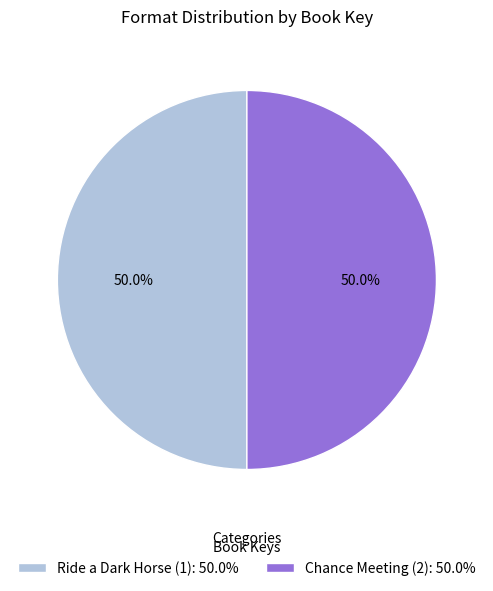

Count the number of slices in the pie.

2